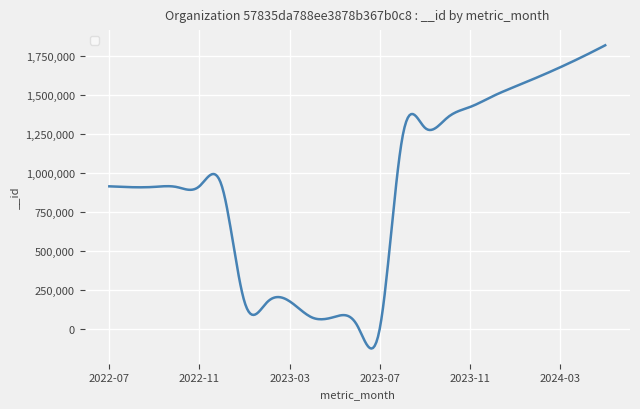

What is the difference between the maximum and minimum values?

1946794.3